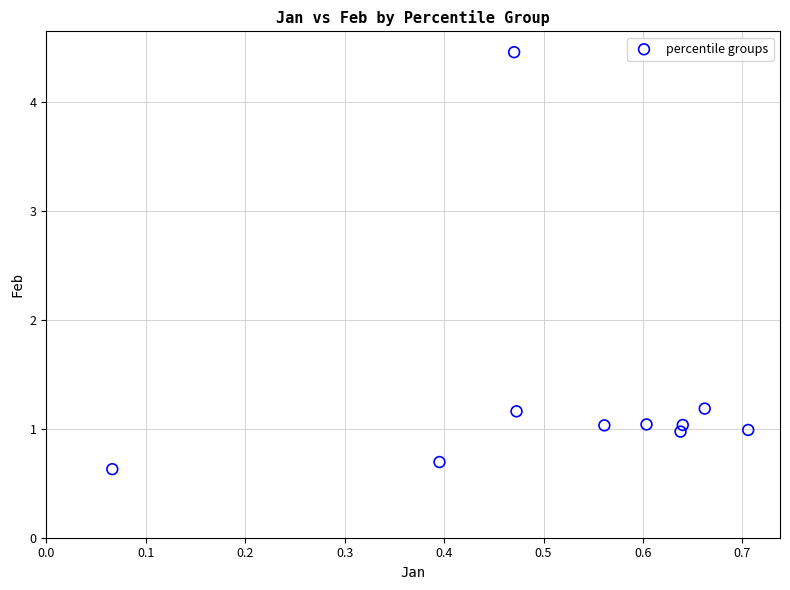

What is the range of X values (max minus min)?

0.6